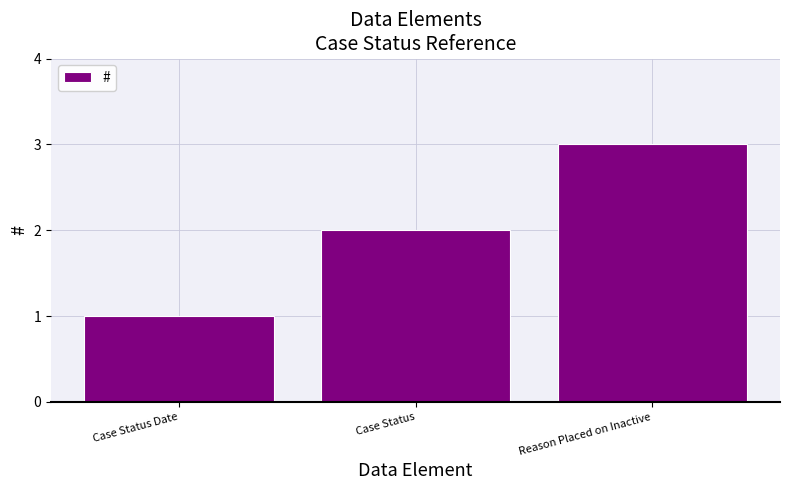

Rank the categories by value from lowest to highest.

Case Status Date, Case Status, Reason Placed on Inactive